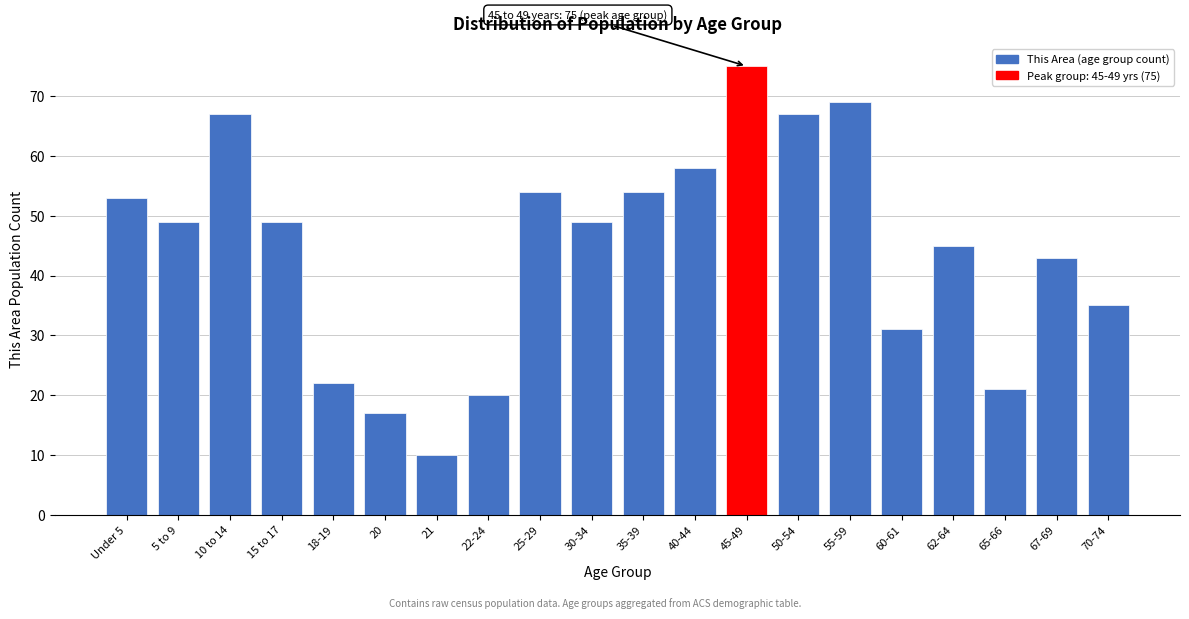

Reading left to right, what are all the values shown in this chart?

Under 5=53	5 to 9=49	10 to 14=67	15 to 17=49	18-19=22	20=17	21=10	22-24=20	25-29=54	30-34=49	35-39=54	40-44=58	45-49=75	50-54=67	55-59=69	60-61=31	62-64=45	65-66=21	67-69=43	70-74=35